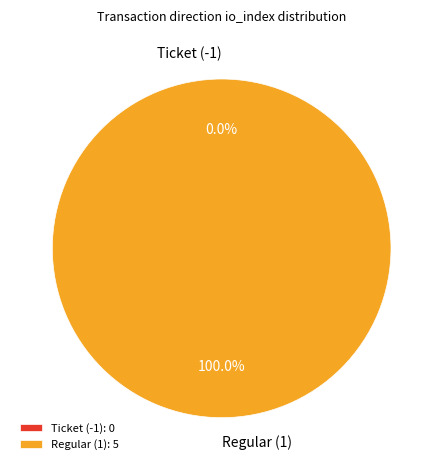

How many segments does this pie chart have?

2